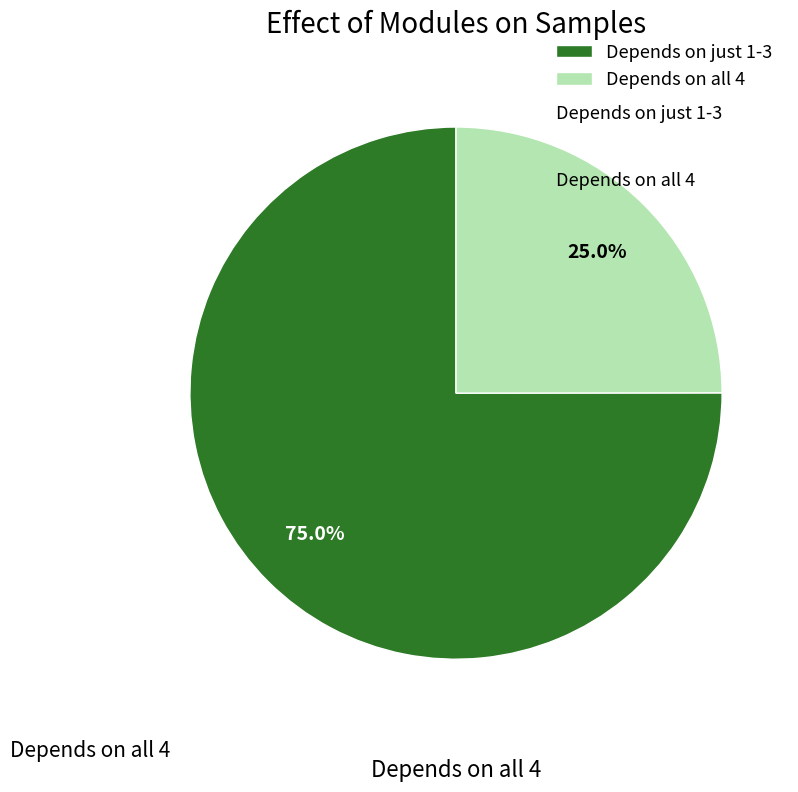

What is the smallest slice in the pie chart?

Depends on all 4